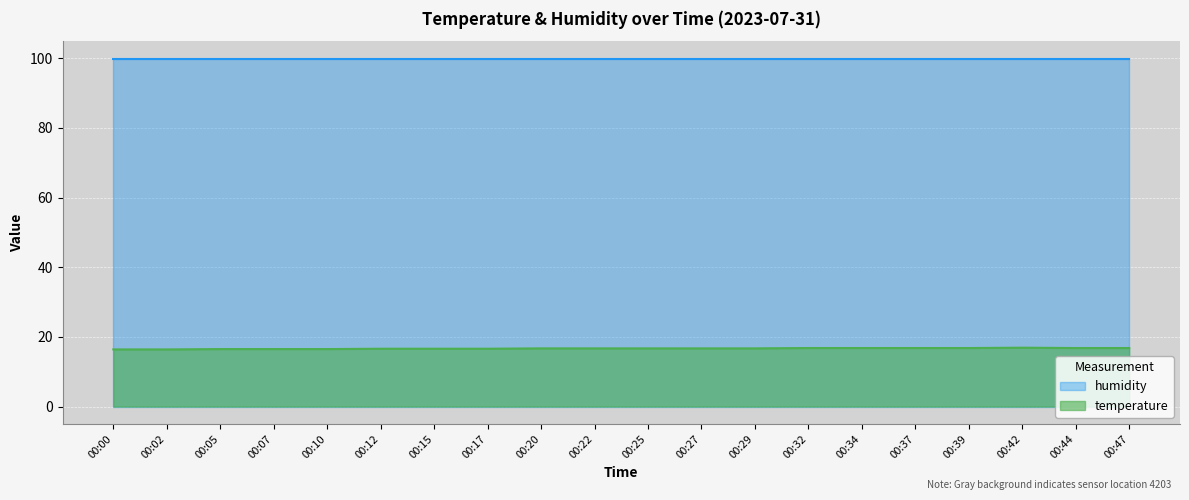

Count the values in the range 16 to 17.

20